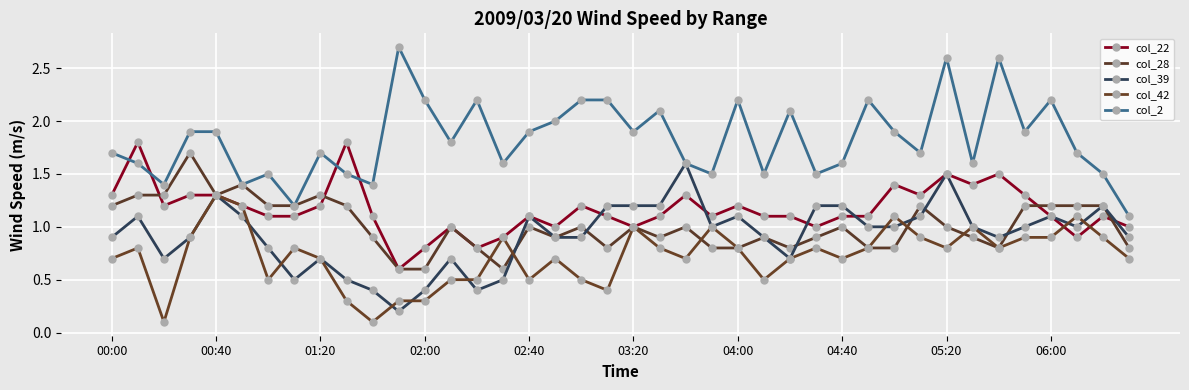

What is the value of the col_22 point at the 21st from the left?

1.0